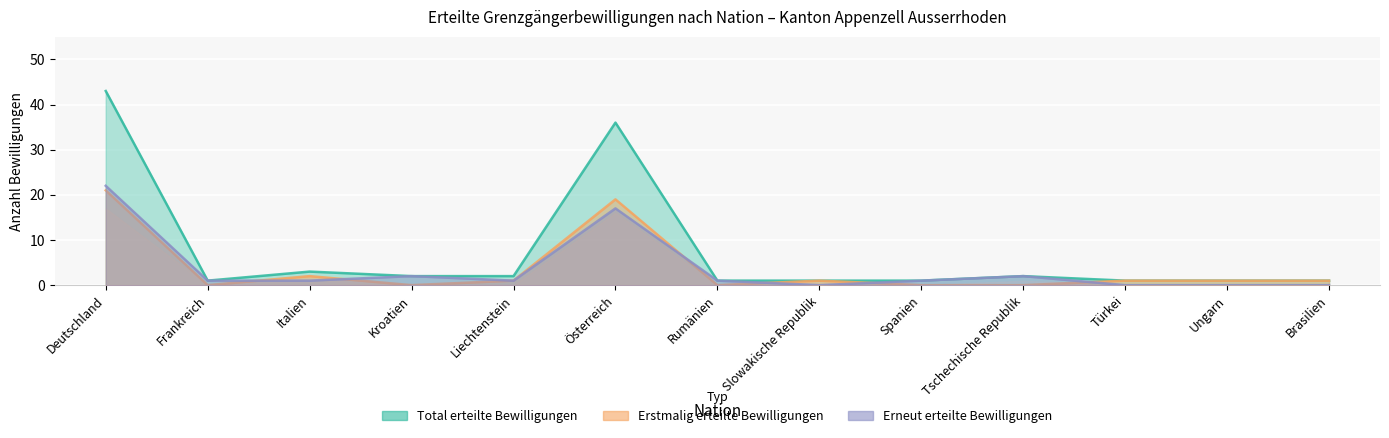

How many interior local valleys does the Erneut erteilte Bewilligungen series have?

2